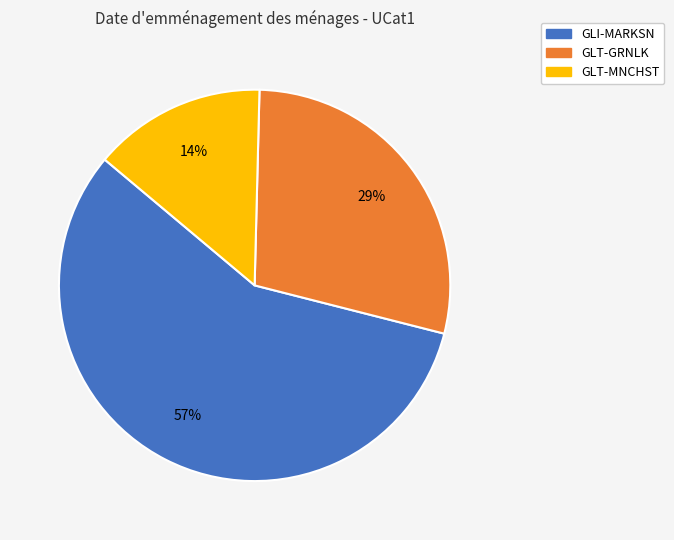

Approximately how many times larger is the value at GLI-MARKSN compared to GLT-GRNLK?

2.0